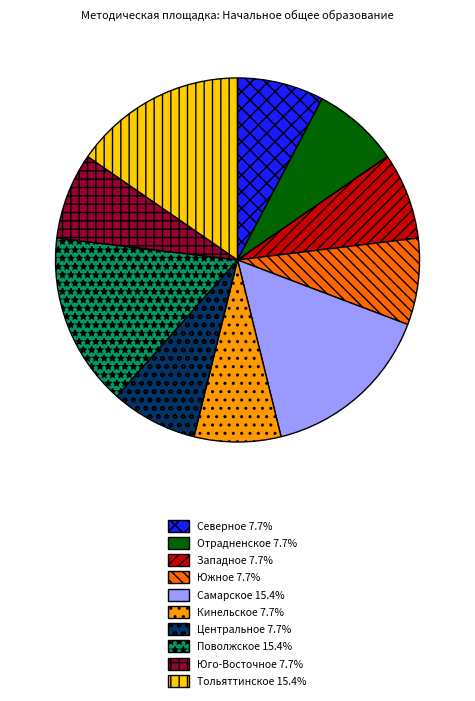

Which has a higher value, Кинельское or Тольяттинское?

Тольяттинское